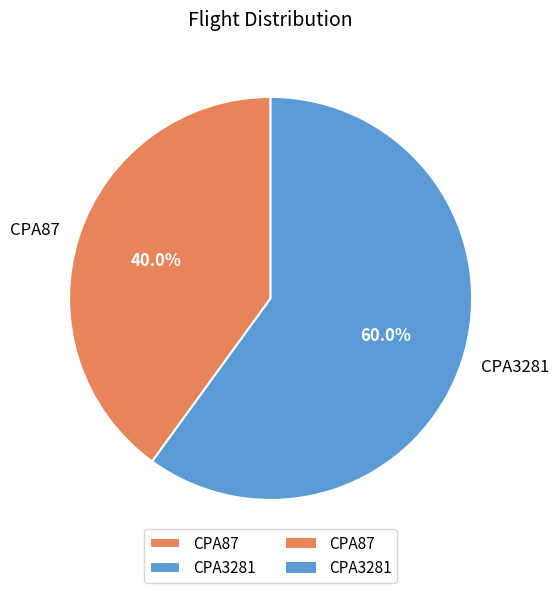

Is it true that CPA87 is 40% of the pie?

True